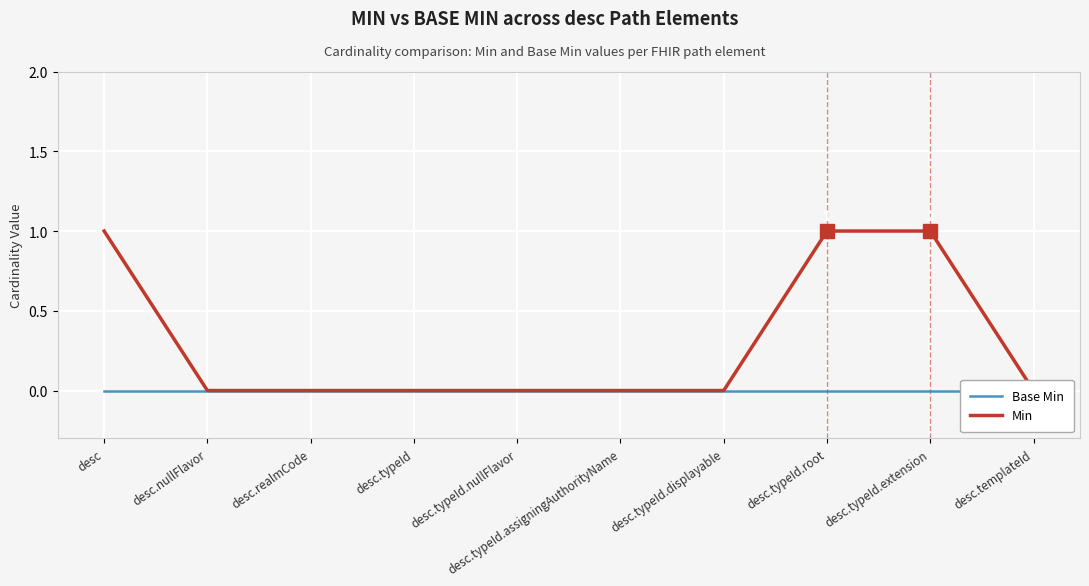

At desc.typeId.nullFlavor, list the series in order from smallest to largest.

Base Min, Min